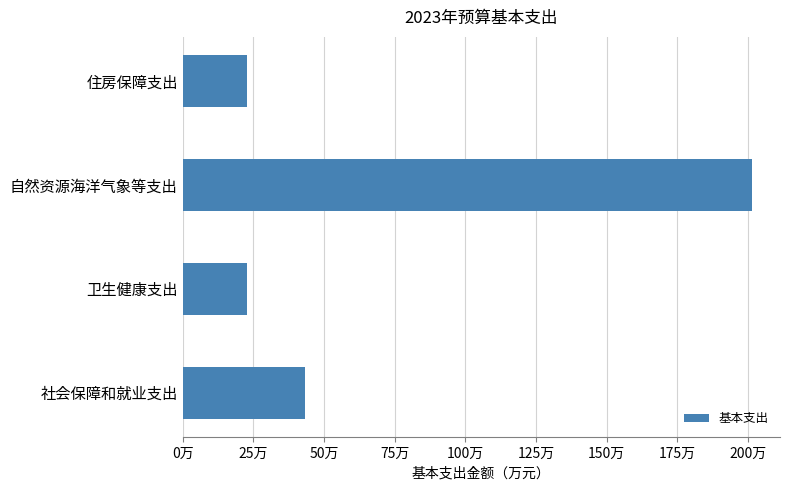

Are the bars horizontal?

Yes